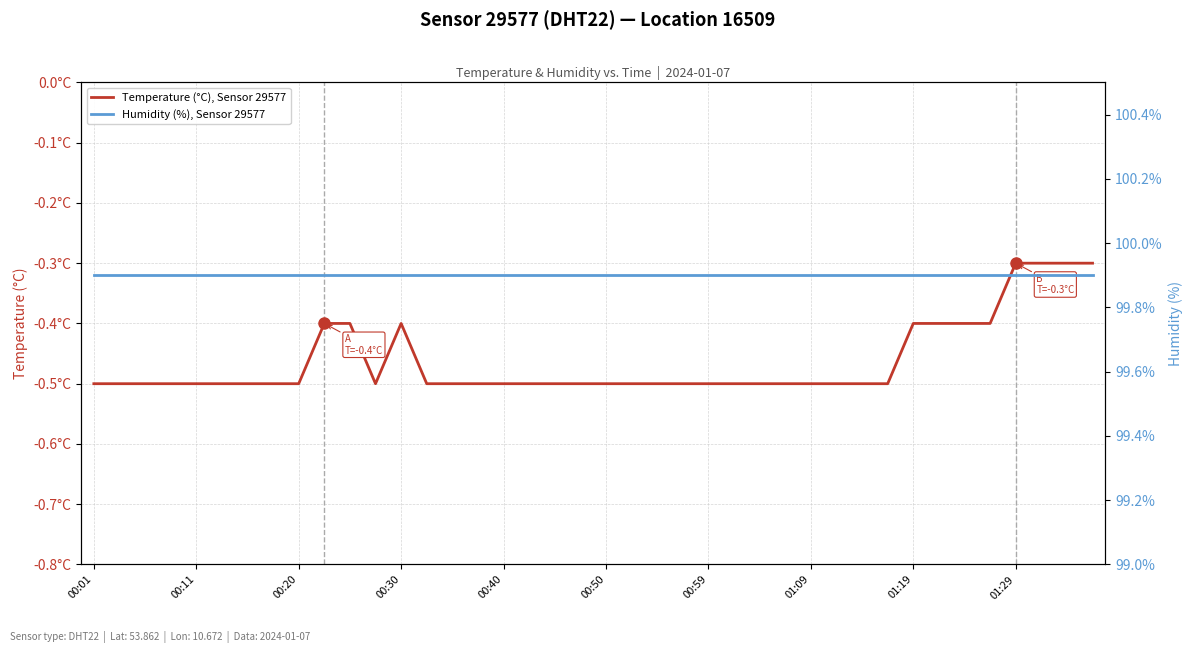

Which category has the lowest value across all series?

00:01